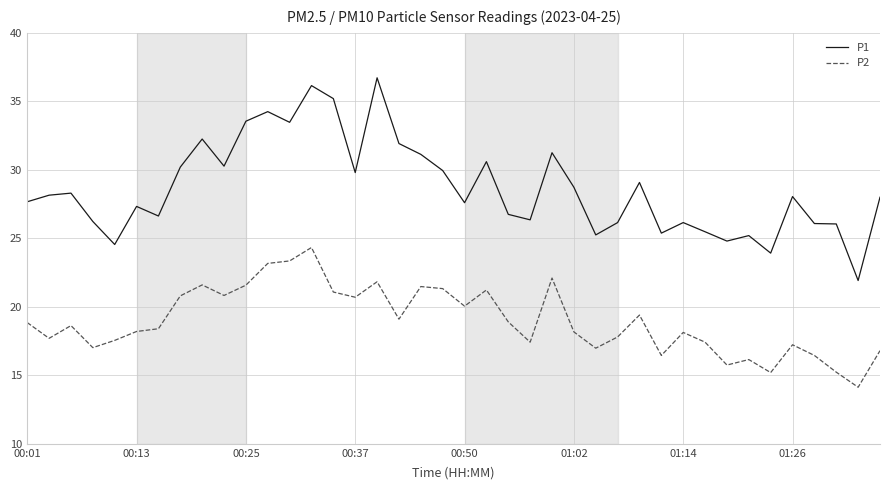

True or false: P2 and P1 cross at least once.

False